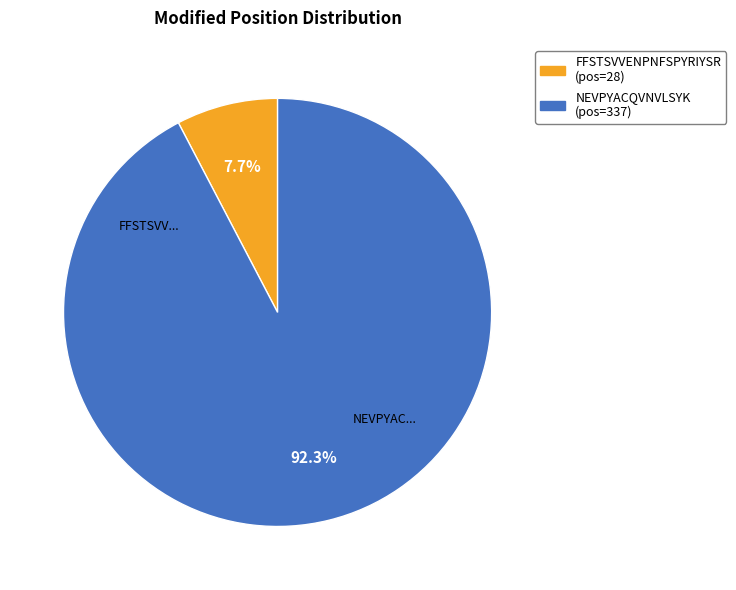

Count the number of slices in the pie.

2